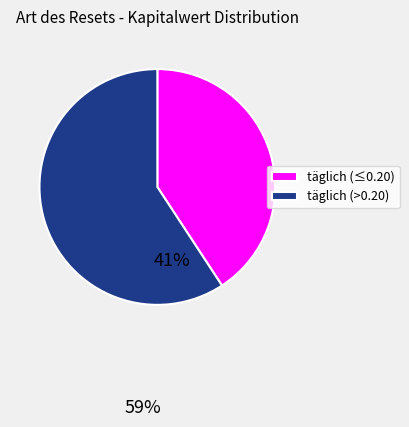

Is the sum of täglich (>0.20) and täglich (≤0.20) greater than half?

Yes